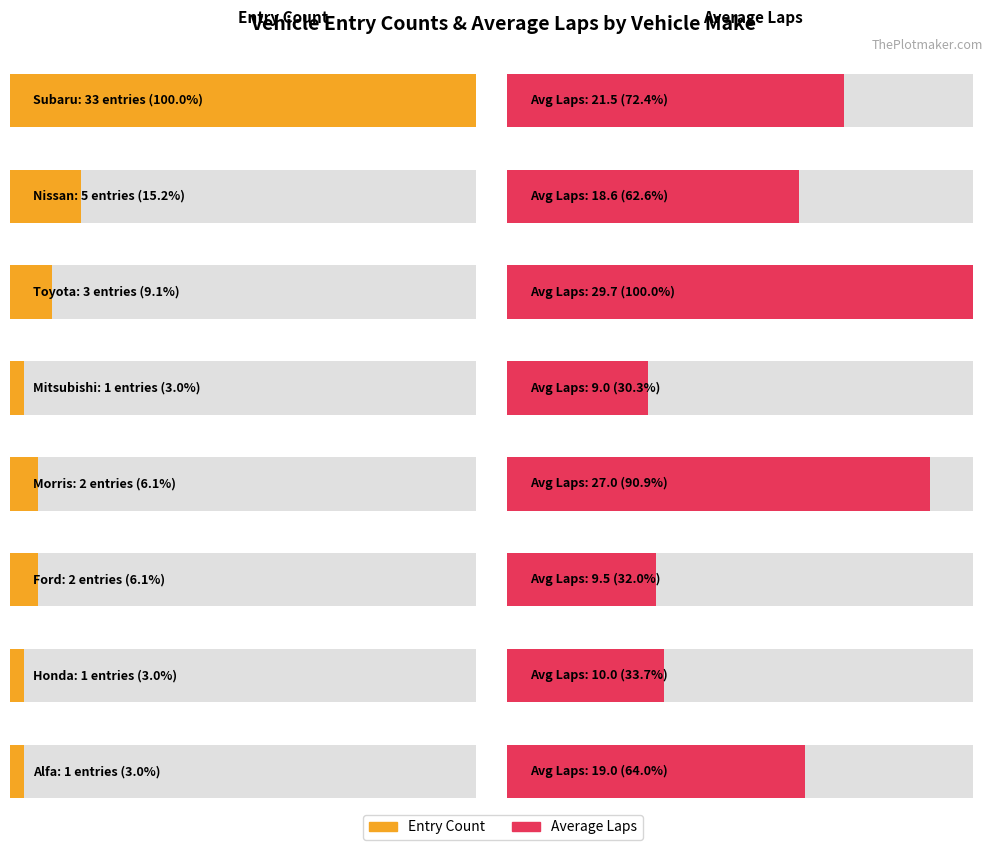

Between Toyota and Morris, which is larger?

Toyota